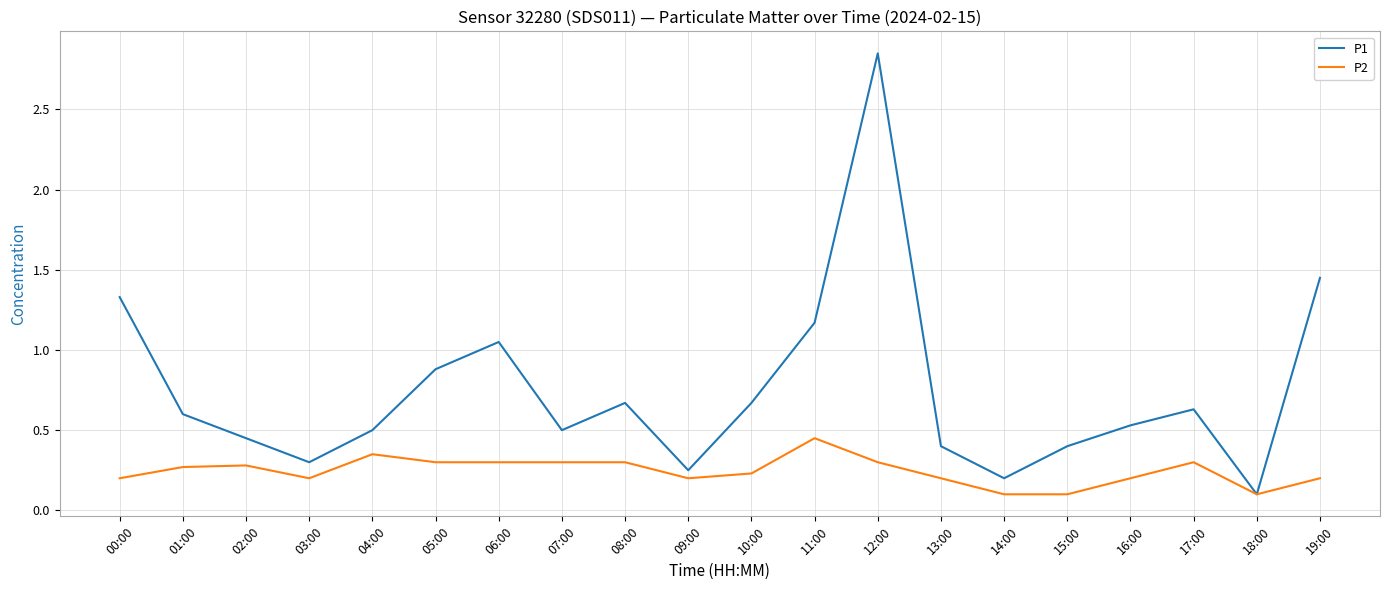

At which category is the sum across all series the highest?

12:00